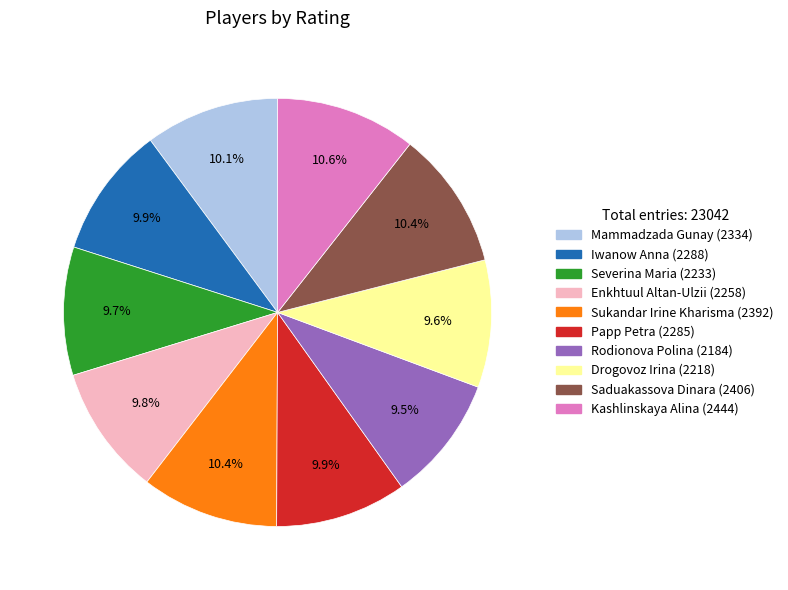

Is Enkhtuul Altan-Ulzii the majority of the pie?

No